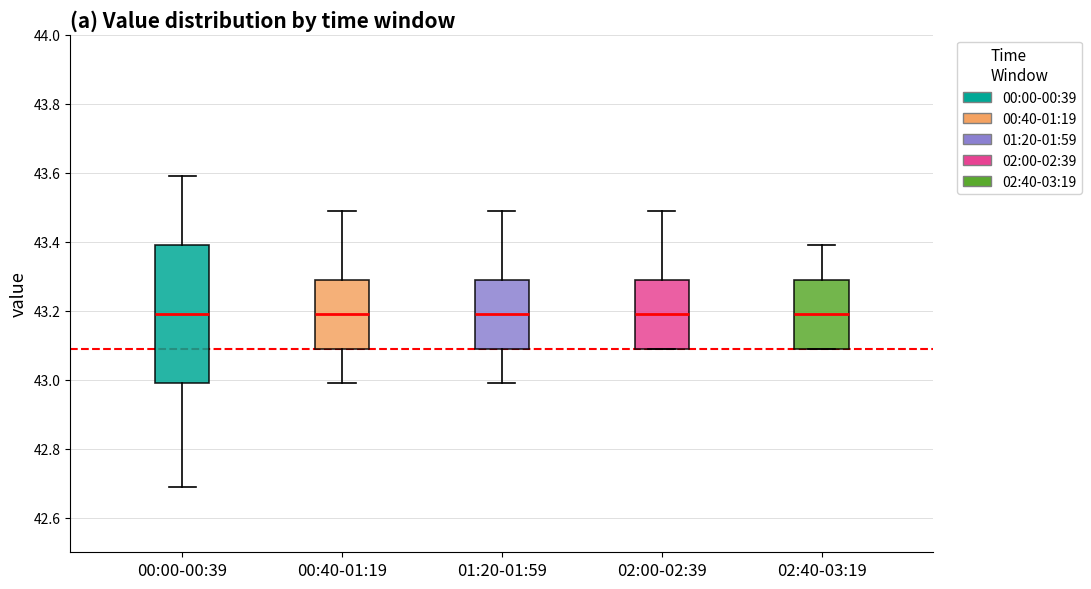

Reading left to right, read every box against the y-axis: the position of its median line, the range the box covers, and the ends of its whiskers. The values are not printed on the chart, so give them approximately, as read against the axis.

00:00-00:39: median 43.2, box 43.0 to 43.4, whiskers 42.7 to 43.6
00:40-01:19: median 43.2, box 43.1 to 43.3, whiskers 43.0 to 43.5
01:20-01:59: median 43.2, box 43.1 to 43.3, whiskers 43.0 to 43.5
02:00-02:39: median 43.2, box 43.1 to 43.3, whiskers 43.1 to 43.5
02:40-03:19: median 43.2, box 43.1 to 43.3, whiskers 43.1 to 43.4